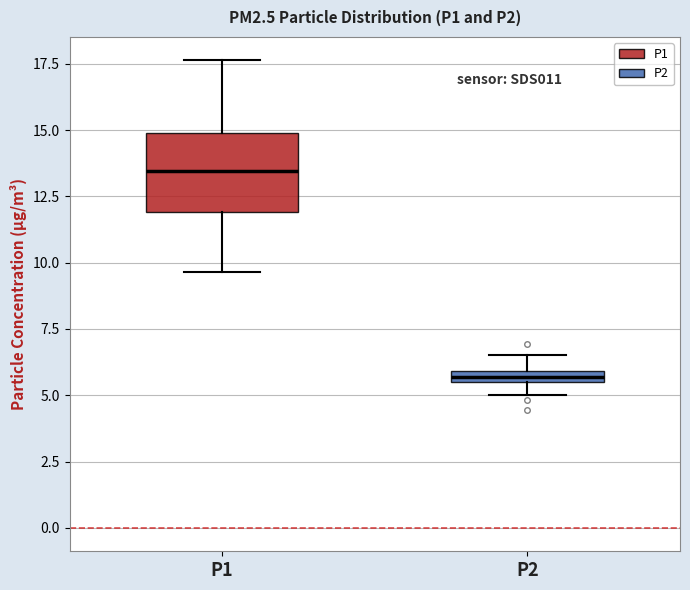

Where does the upper whisker of the box for P2 end on the y-axis? The values are not printed on the chart, so give them approximately, as read against the axis.

6.5